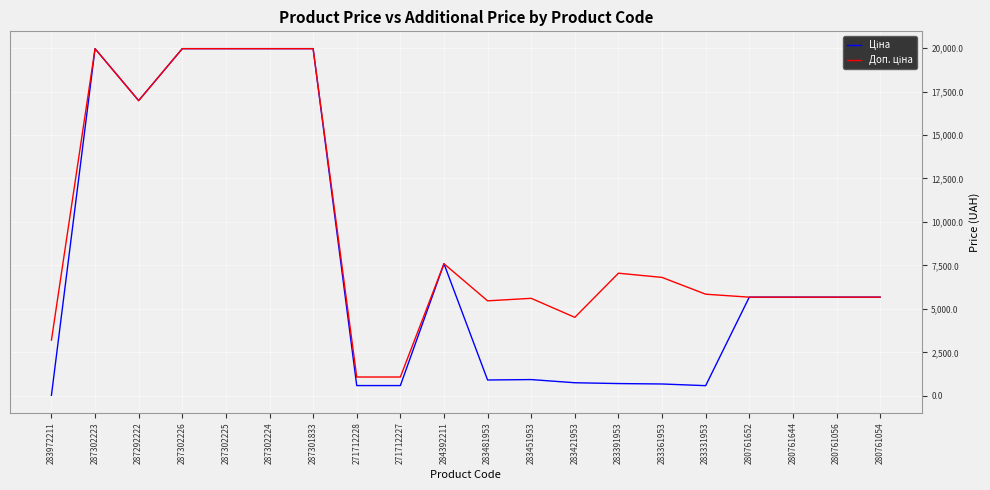

Which category has the lowest value across all series?

283972211